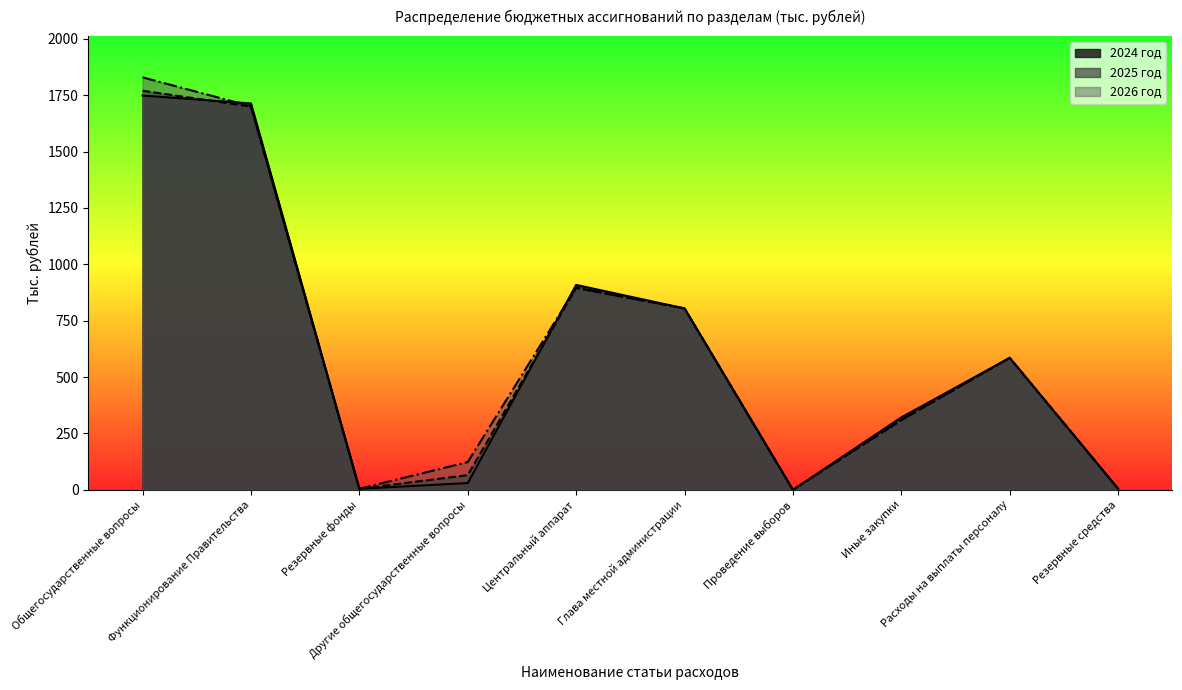

At how many categories does at least one series exceed 1818?

1